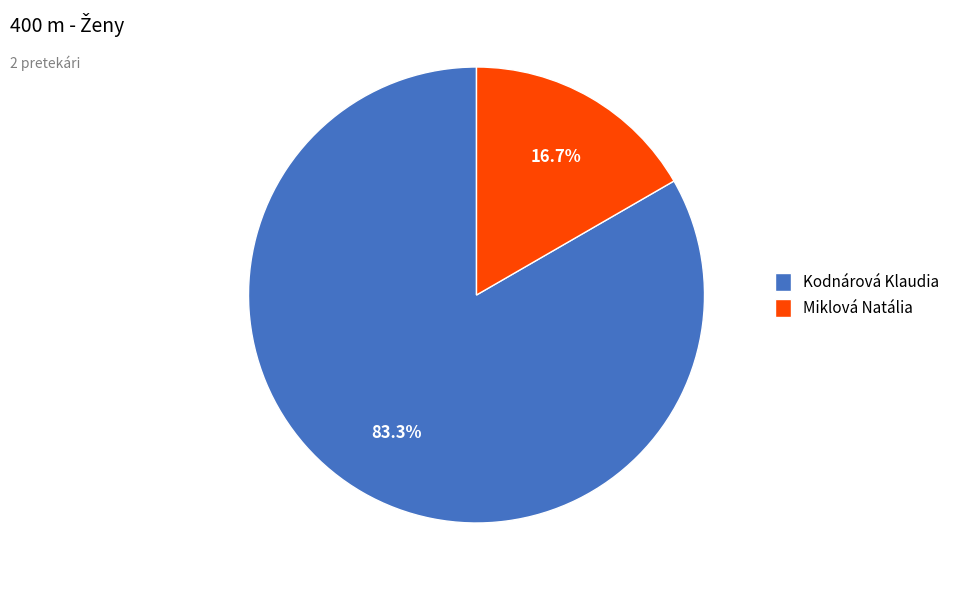

To the nearest percent, what is the combined percentage of Kodnárová Klaudia and Miklová Natália?

100%